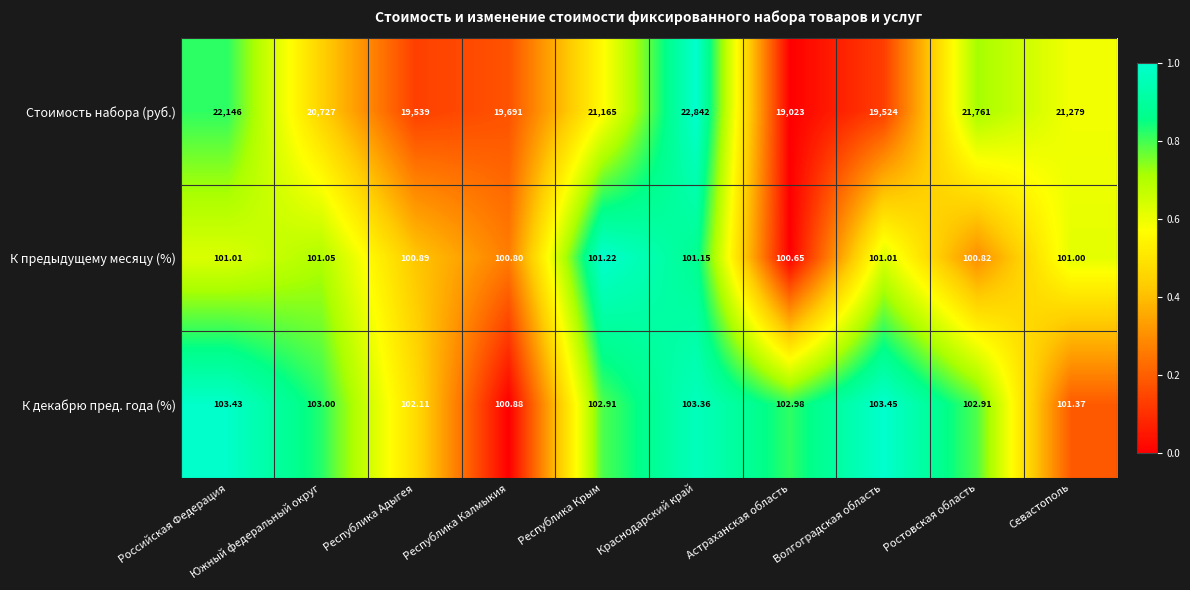

Which category has the lowest value in the К декабрю пред. года (%) series?

Республика Калмыкия